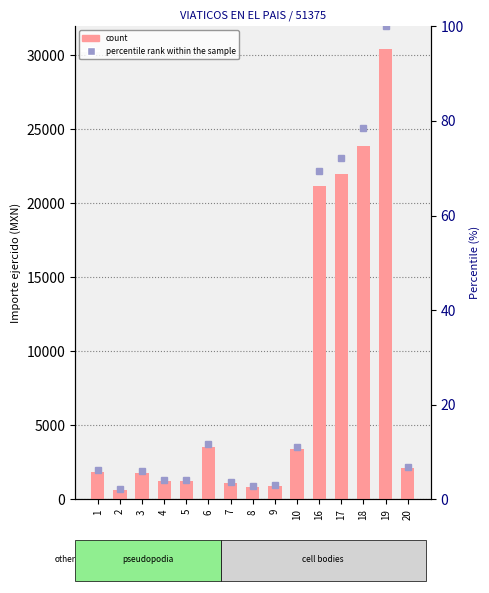

What is the difference between the maximum and minimum values in the Importe ejercido series?

29804.0